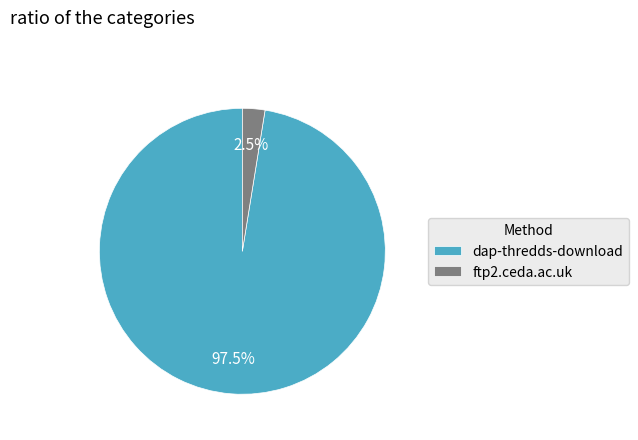

Is there a majority slice in this chart?

Yes